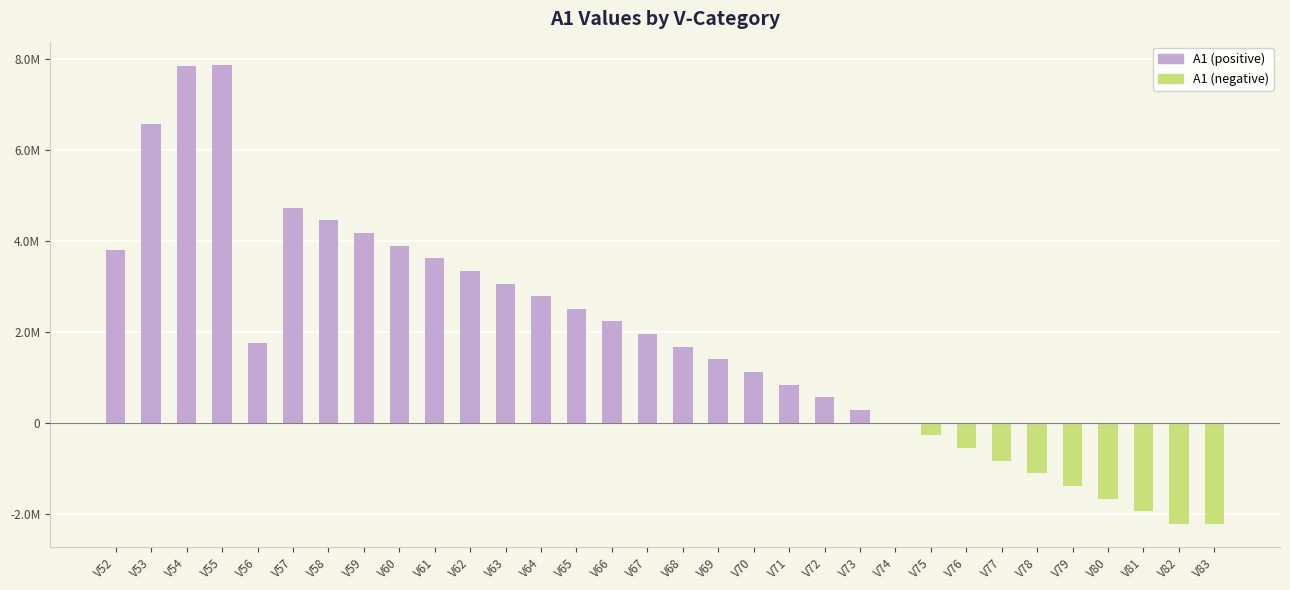

Reading left to right, what are all the values shown in this chart?

3790394.0	6581919.0	7836913.0	7877869.0	1750125.0	4732067.6	4453608.8	4175150.0	3896691.2	3618232.4	3339773.6	3061314.8	2782856.0	2504397.2	2225938.4	1947479.6	1669020.8	1390562.0	1112103.2	833644.4	555185.6	276726.8	-1732.0	-280190.8	-558649.6	-837108.4	-1115567.2	-1394026.0	-1672484.8	-1950943.6	-2229402.4	-2229402.4